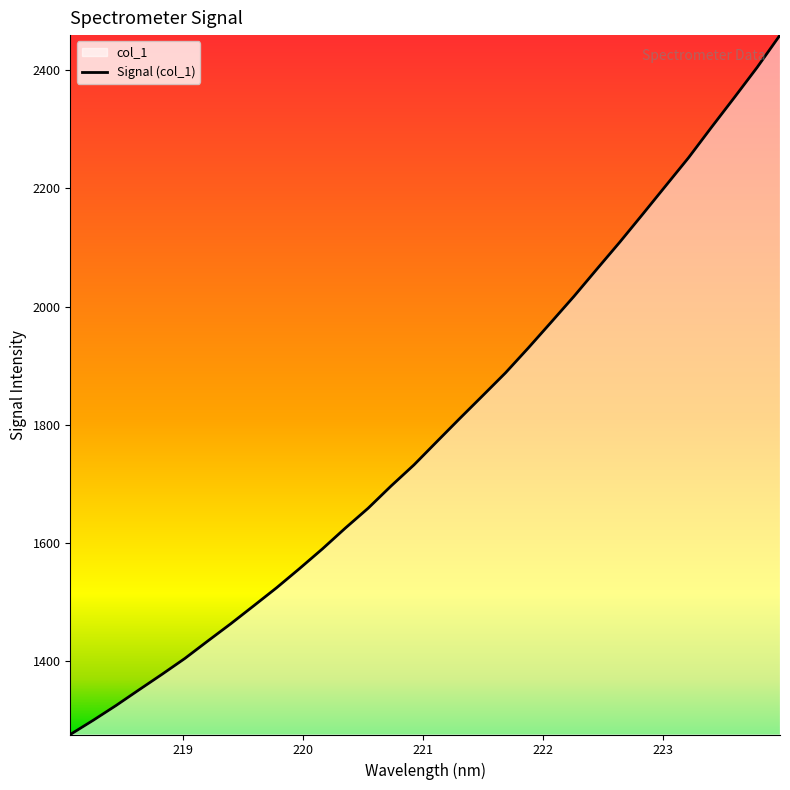

What is the smallest value displayed?

1275.7